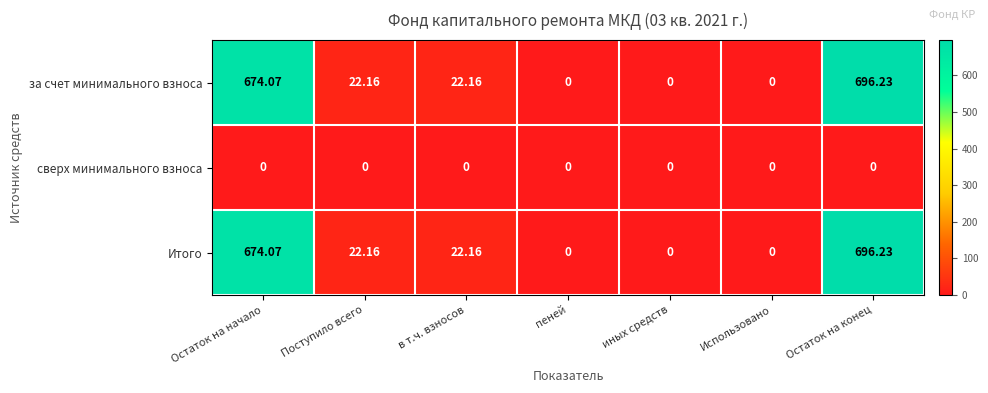

At which category is the sum across all series the highest?

Остаток на конец